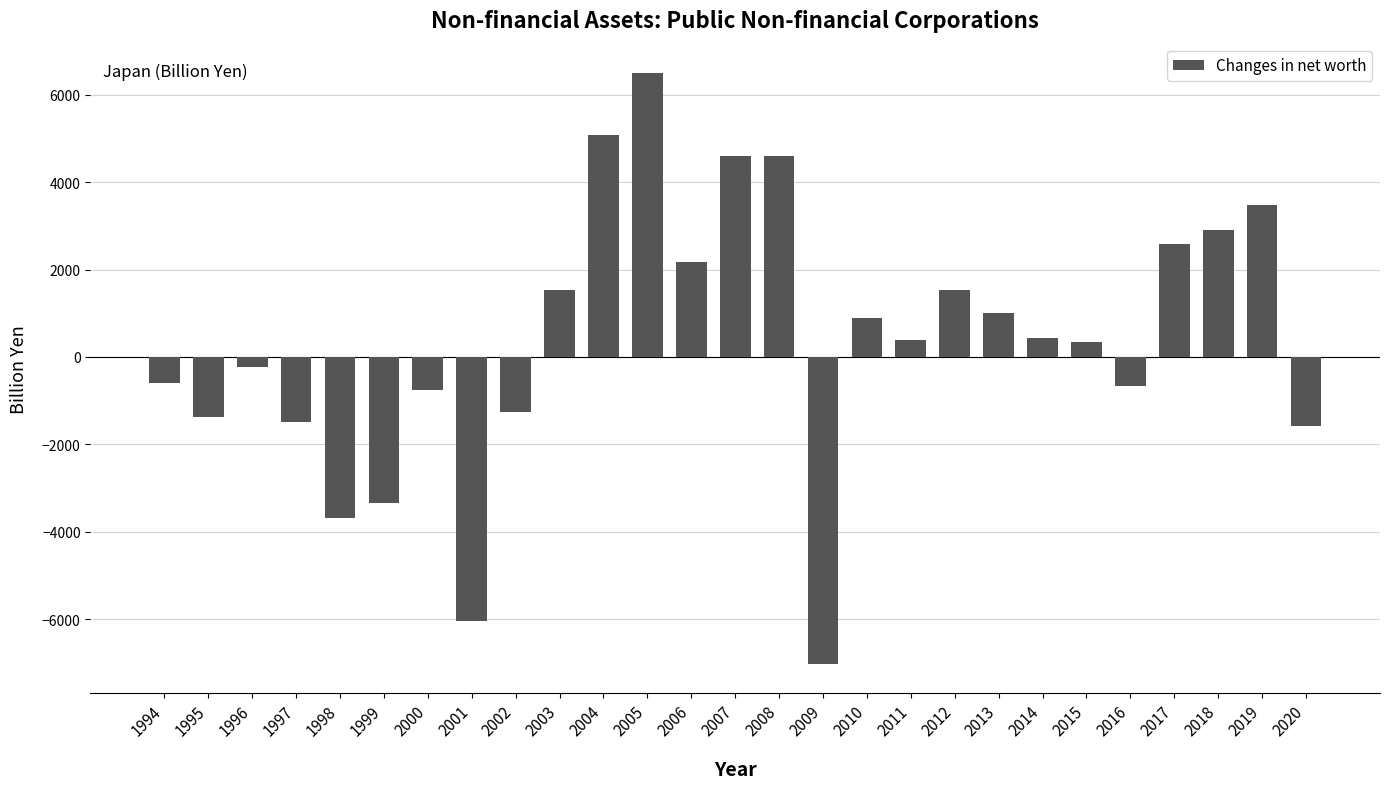

What is the value of the 8th bar from the left?

-6027.3